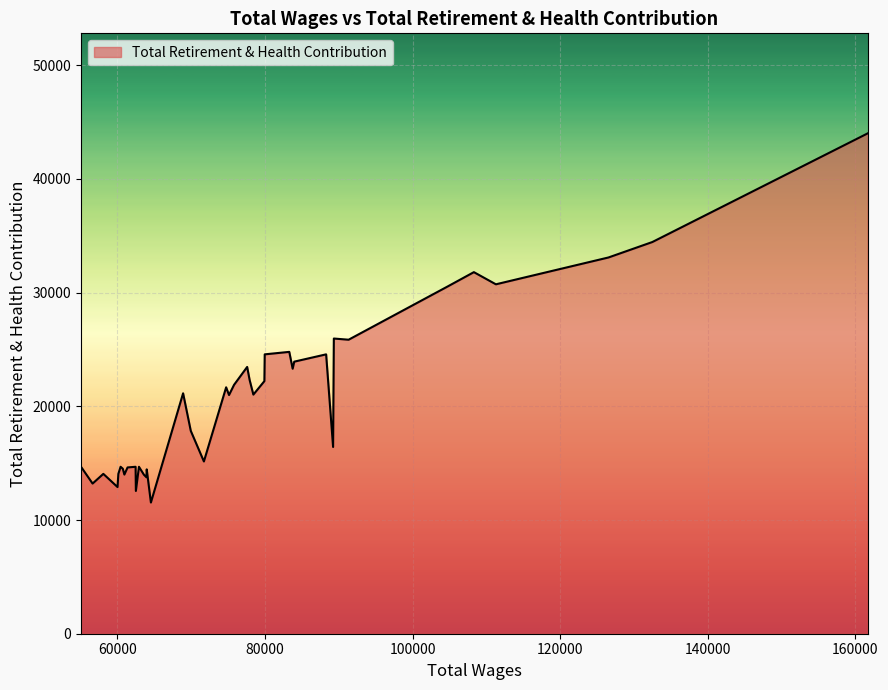

What is the difference between the maximum and minimum values?

32465